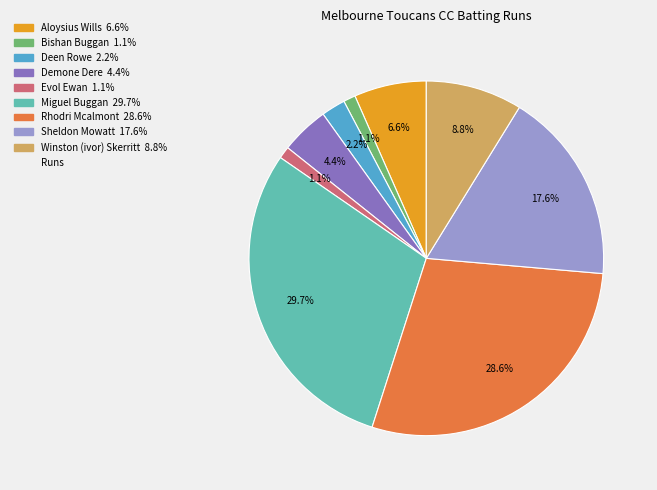

Is there any slice that represents more than half of the pie?

No